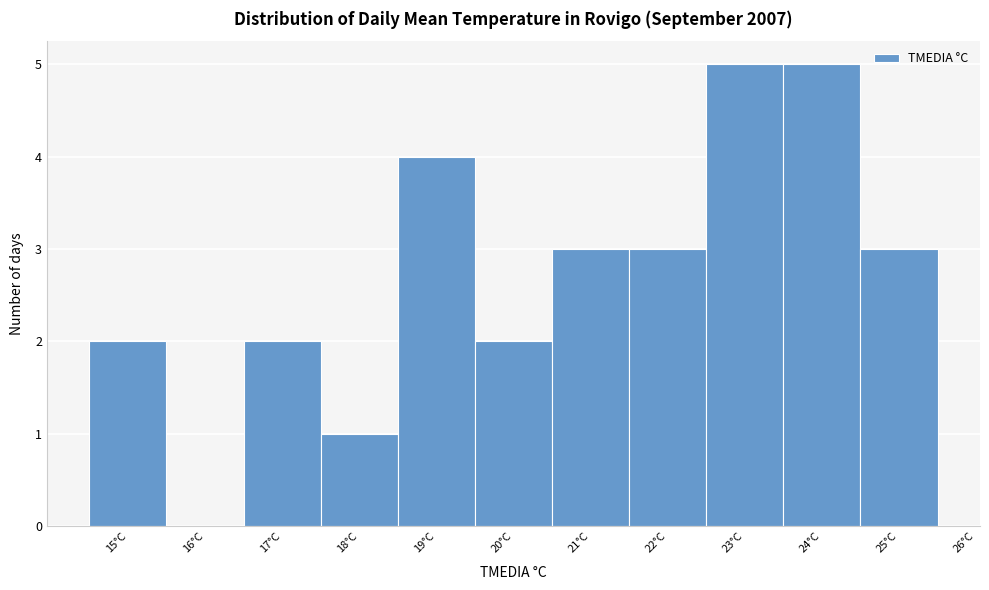

Reading left to right, list every bar in this chart as the range it spans on the x-axis followed by its height. The values are not printed on the chart, so give them approximately, as read against the axis.

14.5 to 15.5: 2
15.5 to 16.5: 0
16.5 to 17.5: 2
17.5 to 18.5: 1
18.5 to 19.5: 4
19.5 to 20.5: 2
20.5 to 21.5: 3
21.5 to 22.5: 3
22.5 to 23.5: 5
23.5 to 24.5: 5
24.5 to 25.5: 3